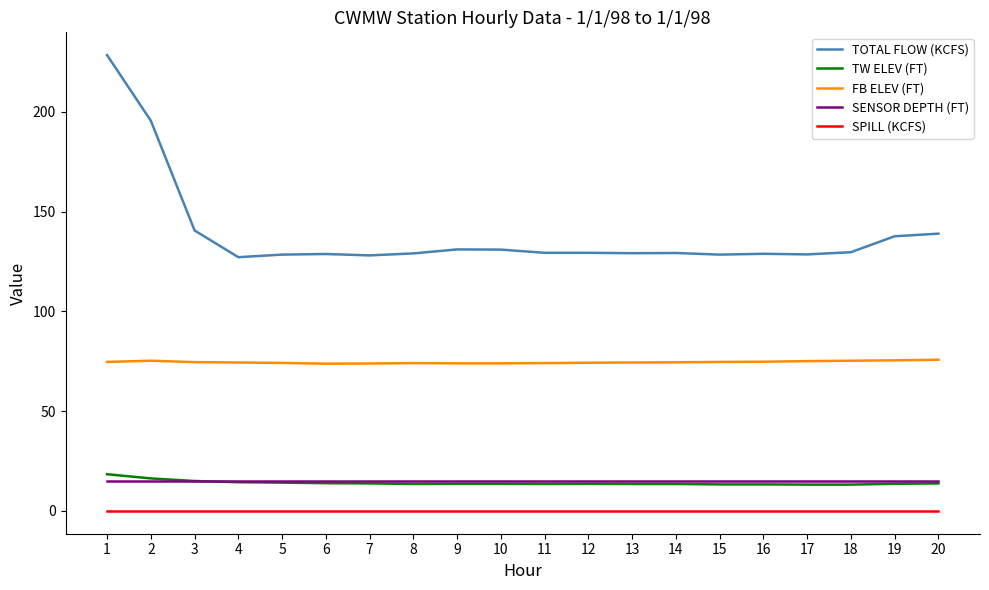

What is the maximum value shown in the chart?

228.5